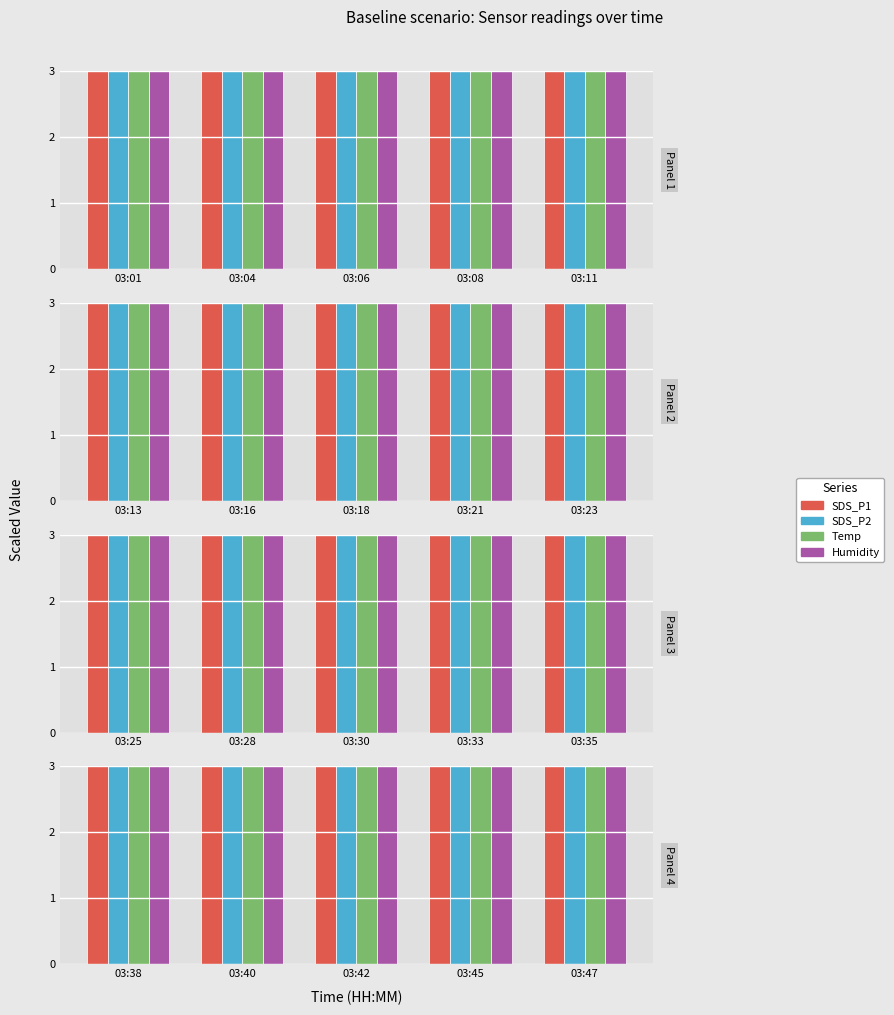

Which label corresponds to the largest value in the chart?

03:42